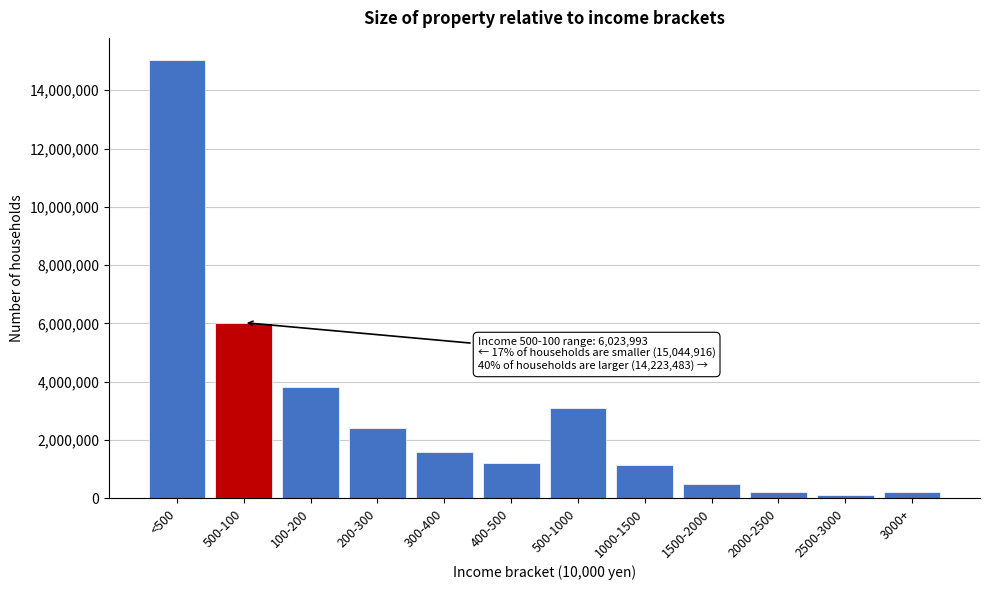

The value at 300-400 is 1581422. True or false?

True